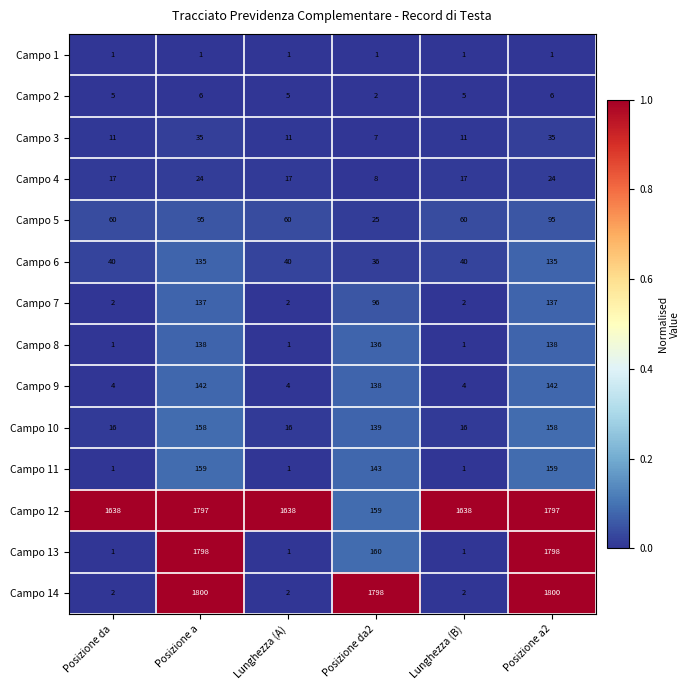

What is the difference between the maximum and minimum values in the Campo 10 series?

142